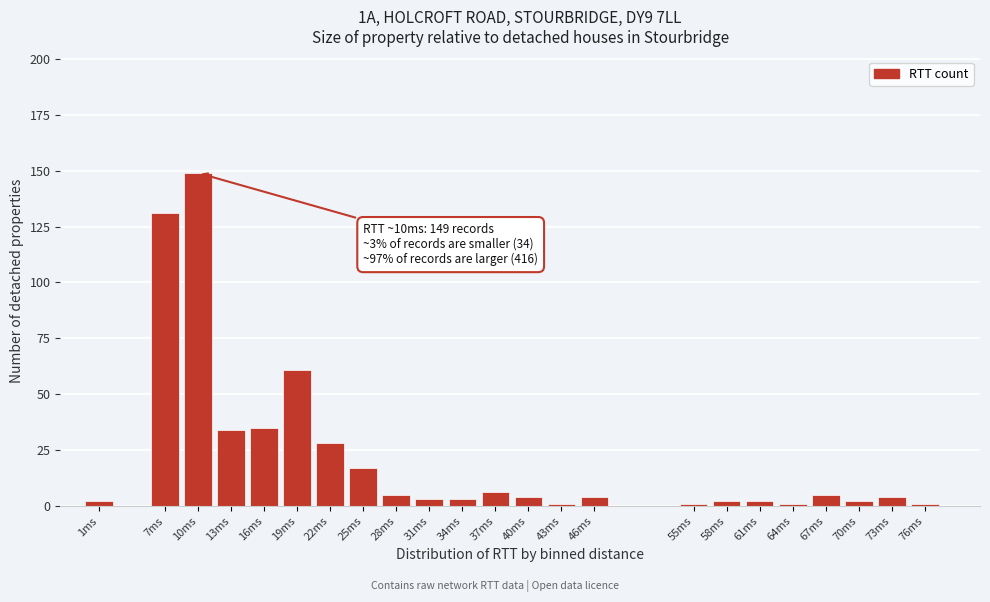

Reading left to right, list all the values displayed in this chart.

2	131	149	34	35	61	28	17	5	3	3	6	4	1	4	1	2	2	1	5	2	4	1